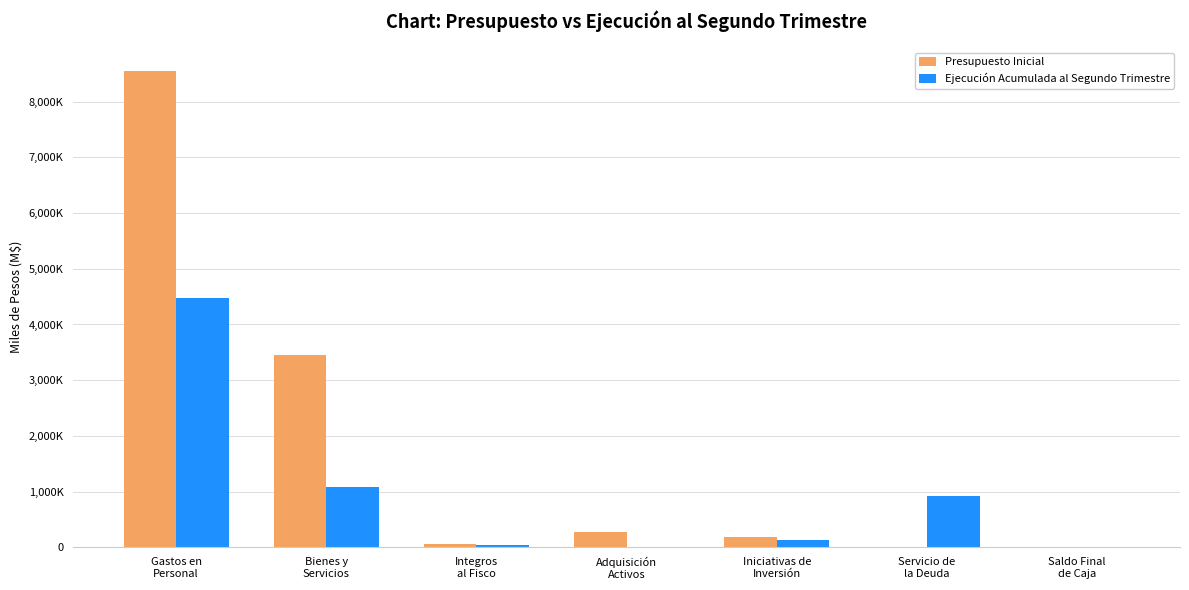

What are all the series names shown in the legend?

Presupuesto Inicial, Ejecución Acumulada al Segundo Trimestre